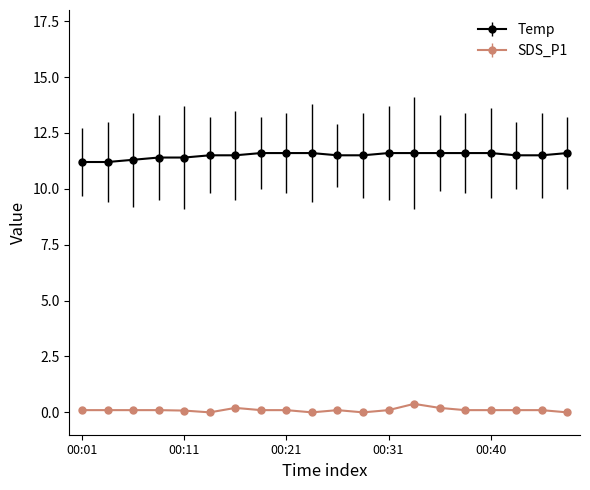

List the series in order of their overall mean, lowest first.

SDS_P1, Temp